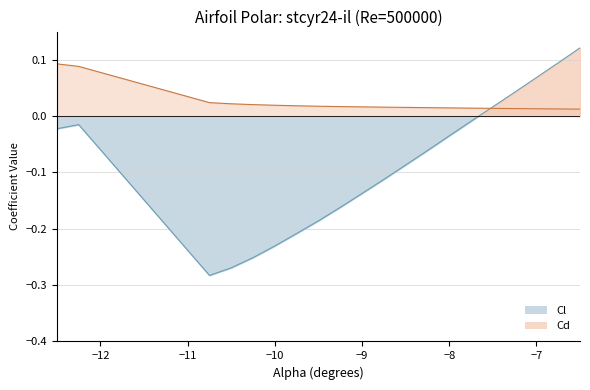

Reading right to left, what are all the values shown in this chart?

Cl: -6.5=0.1	-6.75=0.1	-7.0=0.1	-7.25=0.0	-7.5=0.0	-7.75=-0.0	-8.0=-0.0	-8.25=-0.1	-8.5=-0.1	-8.75=-0.1	-9.0=-0.1	-9.25=-0.2	-9.5=-0.2	-9.75=-0.2	-10.0=-0.2	-10.25=-0.3	-10.5=-0.3	-10.75=-0.3	-12.25=-0.0	-12.5=-0.0
Cd: -6.5=0.0	-6.75=0.0	-7.0=0.0	-7.25=0.0	-7.5=0.0	-7.75=0.0	-8.0=0.0	-8.25=0.0	-8.5=0.0	-8.75=0.0	-9.0=0.0	-9.25=0.0	-9.5=0.0	-9.75=0.0	-10.0=0.0	-10.25=0.0	-10.5=0.0	-10.75=0.0	-12.25=0.1	-12.5=0.1